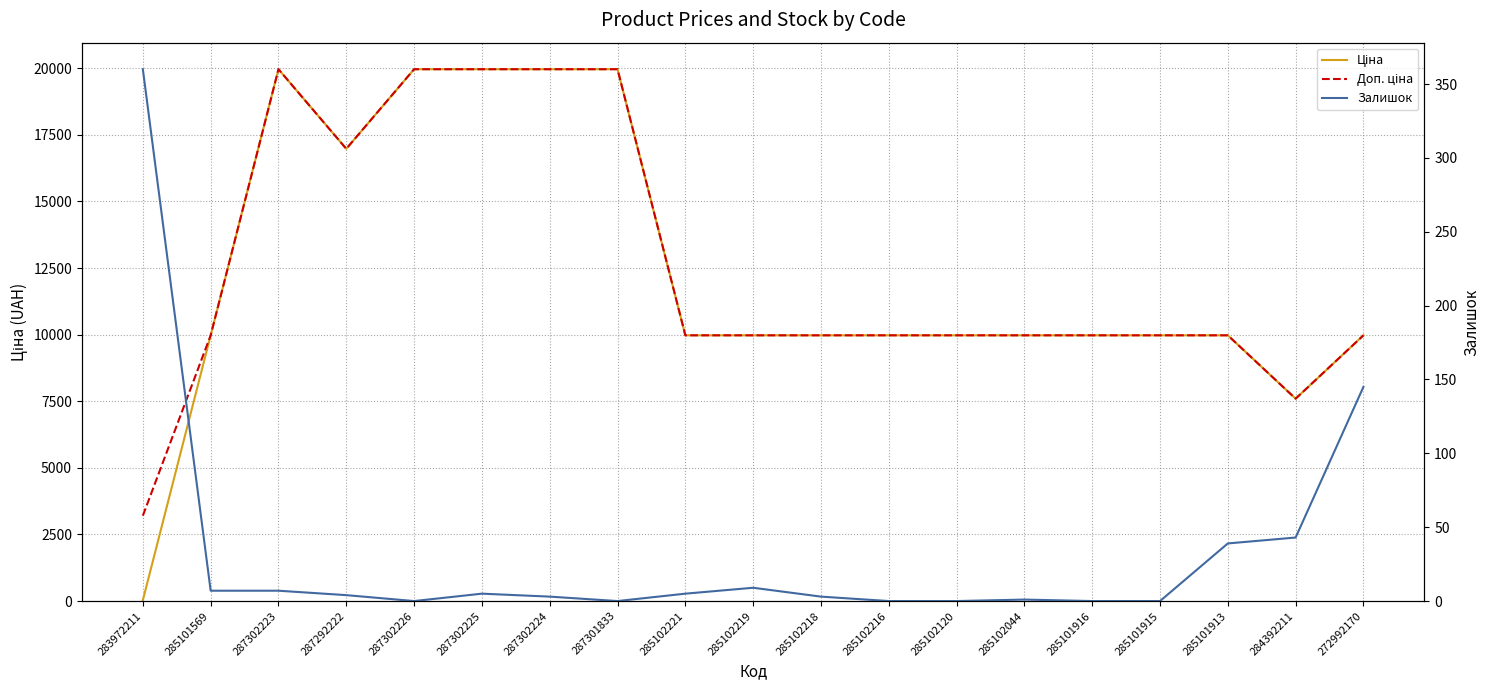

Where is Доп. ціна nearest to the value 11584?

285101569